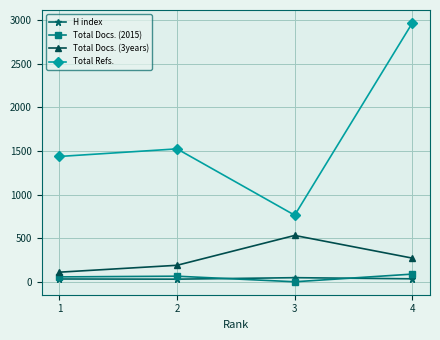

What is the greatest value displayed?

2966